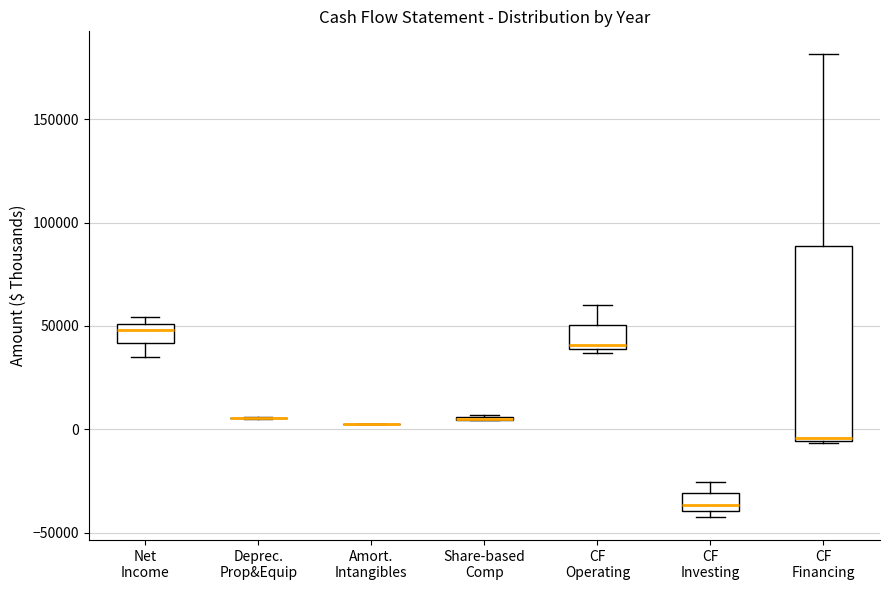

Reading left to right, read every box against the y-axis: the position of its median line, the range the box covers, and the ends of its whiskers. The values are not printed on the chart, so give them approximately, as read against the axis.

Net Income: median 50000 (just below the box's upper edge), box 40000 to 50000, whiskers 35000 to 55000
Deprec. Prop&Equip: box collapsed to a line at 5000, whiskers 5000 to 5000
Amort. Intangibles: box collapsed to a line at 5000, whiskers 5000 to 5000
Share-based Comp: box collapsed to a line at 5000, whiskers 5000 to 5000
CF Operating: median 40000 (just above the box's lower edge), box 40000 to 50000, whiskers 35000 to 60000
CF Investing: median -35000, box -40000 to -30000, whiskers -40000 (just below the box's lower edge) to -25000
CF Financing: median -5000, box -5000 to 90000, whiskers -5000 to 180000